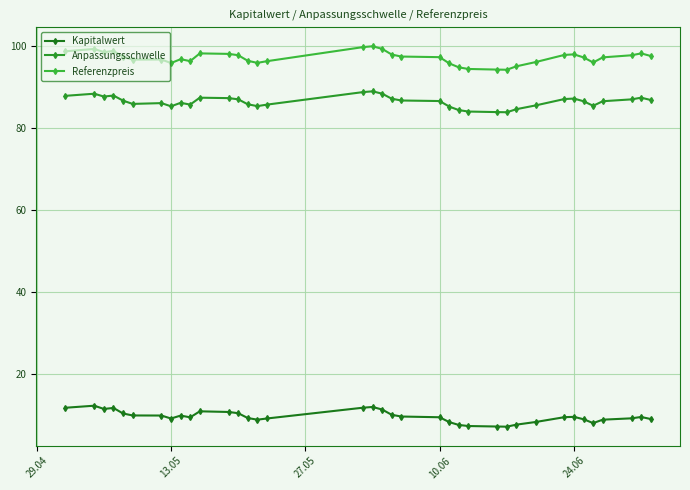

What is the difference between the maximum and minimum values in the Anpassungsschwelle series?

5.1